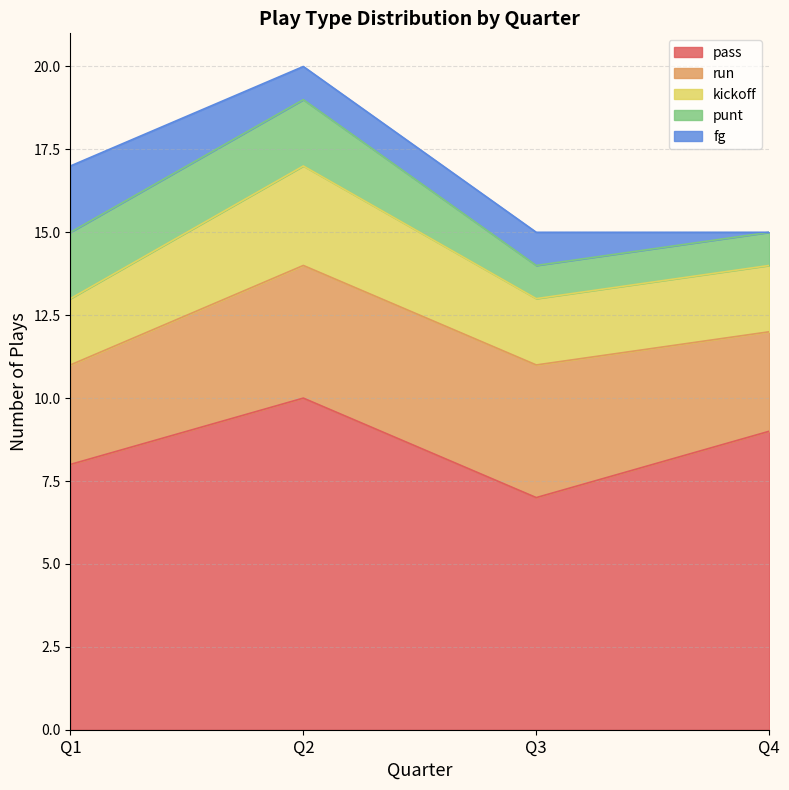

Reading left to right, transcribe all the data shown in this chart.

pass: Q1=8	Q2=10	Q3=7	Q4=9
run: Q1=3	Q2=4	Q3=4	Q4=3
kickoff: Q1=2	Q2=3	Q3=2	Q4=2
punt: Q1=2	Q2=2	Q3=1	Q4=1
fg: Q1=2	Q2=1	Q3=1	Q4=0